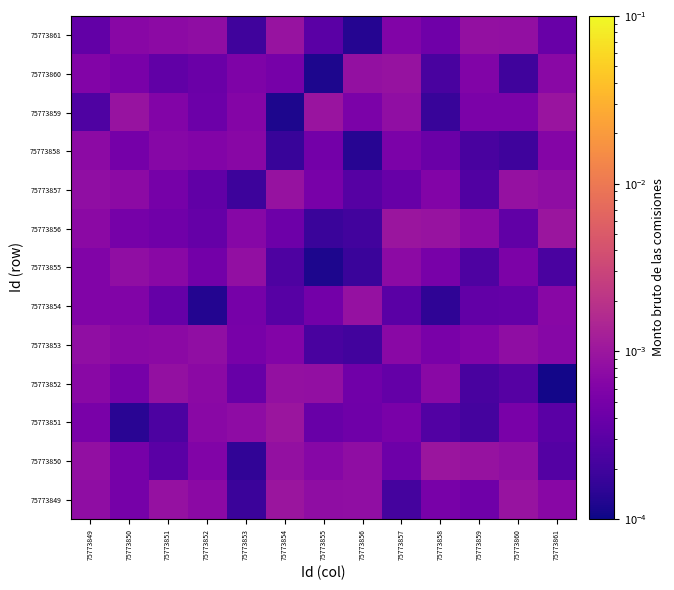

Reading right to left, what are all the values shown in this chart?

75773849: 75773861=0.0	75773860=0.0	75773859=0.0	75773858=0.0	75773857=0.0	75773856=0.0	75773855=0.0	75773854=0.0	75773853=0.0	75773852=0.0	75773851=0.0	75773850=0.0	75773849=0.0
75773850: 75773861=0.0	75773860=0.0	75773859=0.0	75773858=0.0	75773857=0.0	75773856=0.0	75773855=0.0	75773854=0.0	75773853=0.0	75773852=0.0	75773851=0.0	75773850=0.0	75773849=0.0
75773851: 75773861=0.0	75773860=0.0	75773859=0.0	75773858=0.0	75773857=0.0	75773856=0.0	75773855=0.0	75773854=0.0	75773853=0.0	75773852=0.0	75773851=0.0	75773850=0.0	75773849=0.0
75773852: 75773861=0.0	75773860=0.0	75773859=0.0	75773858=0.0	75773857=0.0	75773856=0.0	75773855=0.0	75773854=0.0	75773853=0.0	75773852=0.0	75773851=0.0	75773850=0.0	75773849=0.0
75773853: 75773861=0.0	75773860=0.0	75773859=0.0	75773858=0.0	75773857=0.0	75773856=0.0	75773855=0.0	75773854=0.0	75773853=0.0	75773852=0.0	75773851=0.0	75773850=0.0	75773849=0.0
75773854: 75773861=0.0	75773860=0.0	75773859=0.0	75773858=0.0	75773857=0.0	75773856=0.0	75773855=0.0	75773854=0.0	75773853=0.0	75773852=0.0	75773851=0.0	75773850=0.0	75773849=0.0
75773855: 75773861=0.0	75773860=0.0	75773859=0.0	75773858=0.0	75773857=0.0	75773856=0.0	75773855=0.0	75773854=0.0	75773853=0.0	75773852=0.0	75773851=0.0	75773850=0.0	75773849=0.0
75773856: 75773861=0.0	75773860=0.0	75773859=0.0	75773858=0.0	75773857=0.0	75773856=0.0	75773855=0.0	75773854=0.0	75773853=0.0	75773852=0.0	75773851=0.0	75773850=0.0	75773849=0.0
75773857: 75773861=0.0	75773860=0.0	75773859=0.0	75773858=0.0	75773857=0.0	75773856=0.0	75773855=0.0	75773854=0.0	75773853=0.0	75773852=0.0	75773851=0.0	75773850=0.0	75773849=0.0
75773858: 75773861=0.0	75773860=0.0	75773859=0.0	75773858=0.0	75773857=0.0	75773856=0.0	75773855=0.0	75773854=0.0	75773853=0.0	75773852=0.0	75773851=0.0	75773850=0.0	75773849=0.0
75773859: 75773861=0.0	75773860=0.0	75773859=0.0	75773858=0.0	75773857=0.0	75773856=0.0	75773855=0.0	75773854=0.0	75773853=0.0	75773852=0.0	75773851=0.0	75773850=0.0	75773849=0.0
75773860: 75773861=0.0	75773860=0.0	75773859=0.0	75773858=0.0	75773857=0.0	75773856=0.0	75773855=0.0	75773854=0.0	75773853=0.0	75773852=0.0	75773851=0.0	75773850=0.0	75773849=0.0
75773861: 75773861=0.0	75773860=0.0	75773859=0.0	75773858=0.0	75773857=0.0	75773856=0.0	75773855=0.0	75773854=0.0	75773853=0.0	75773852=0.0	75773851=0.0	75773850=0.0	75773849=0.0